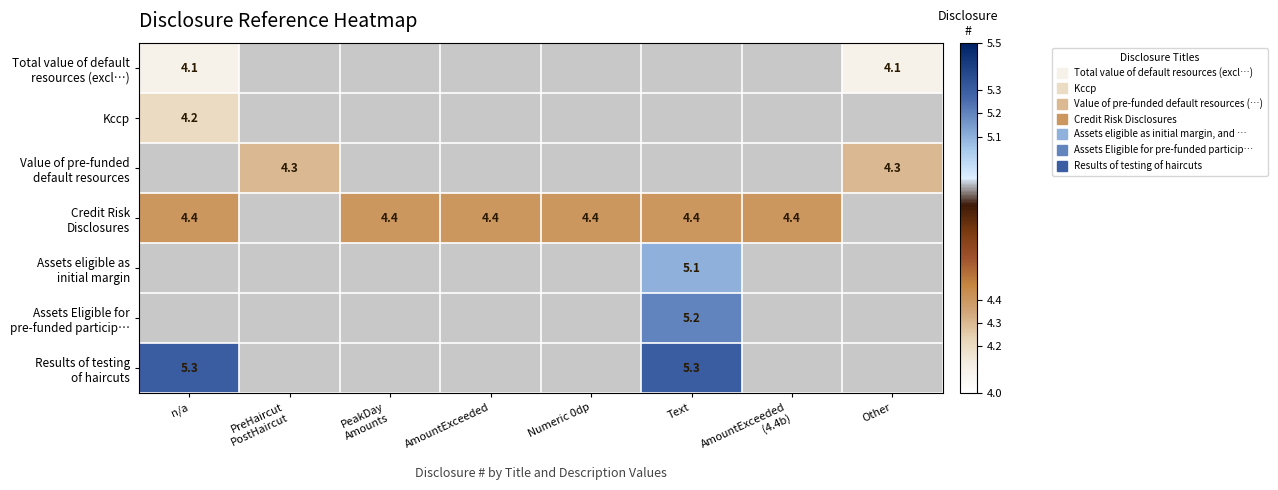

List the series in order of their peak value, lowest first.

Total value of default resources (excl…), Kccp, Value of pre-funded default resources, Credit Risk Disclosures, Assets eligible as initial margin, Assets Eligible for pre-funded particip…, Results of testing of haircuts